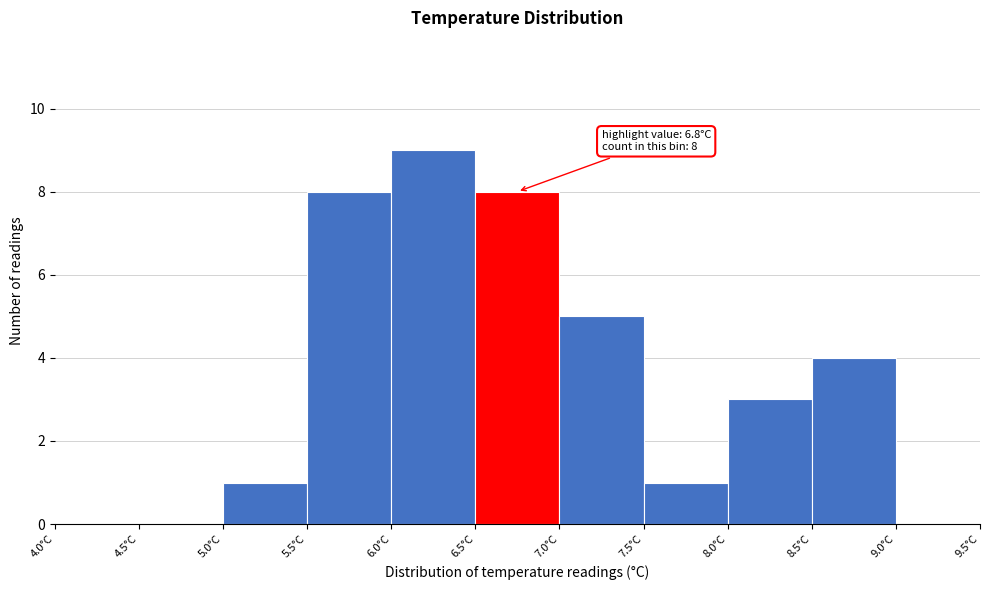

Which range on the x-axis has the tallest bar?

6.0 to 6.5